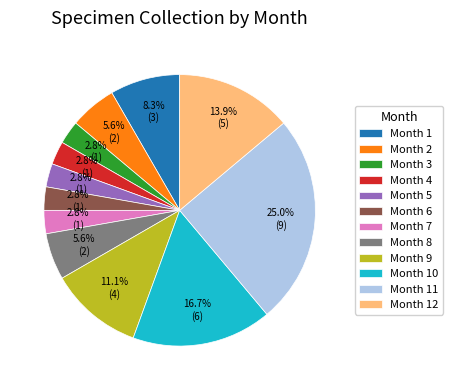

Which slice is the largest?

Month 11